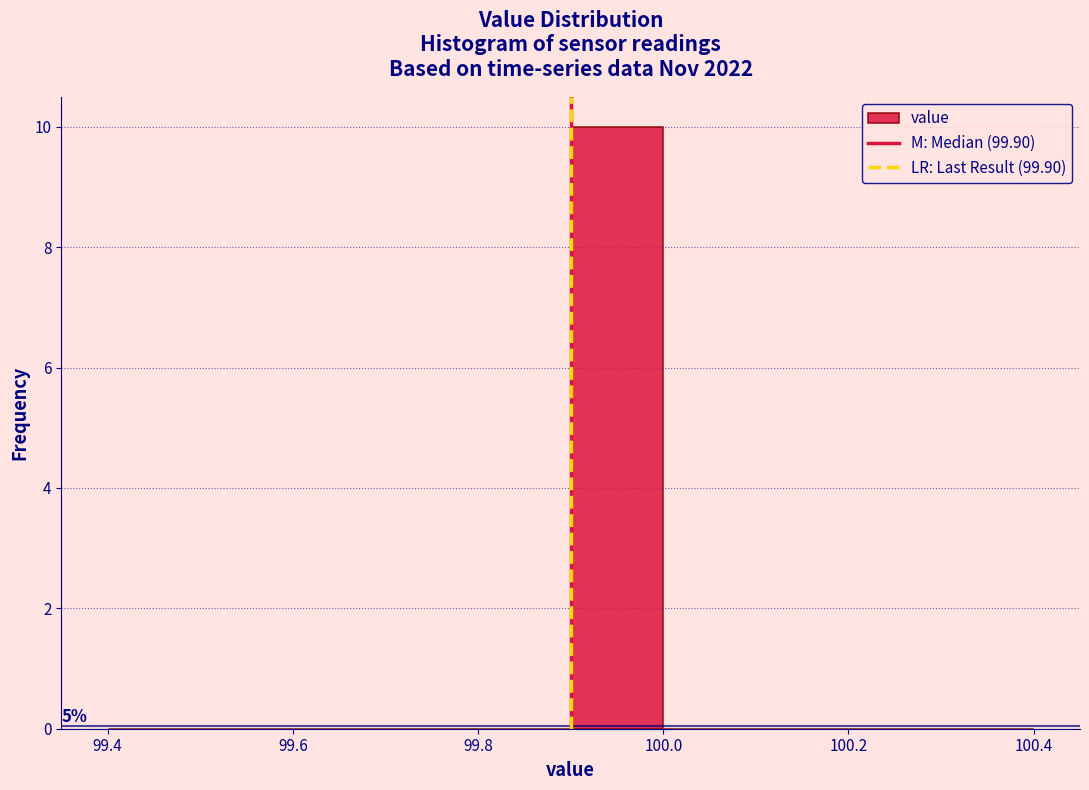

Which range on the x-axis has the tallest bar?

99.9 to 100.0